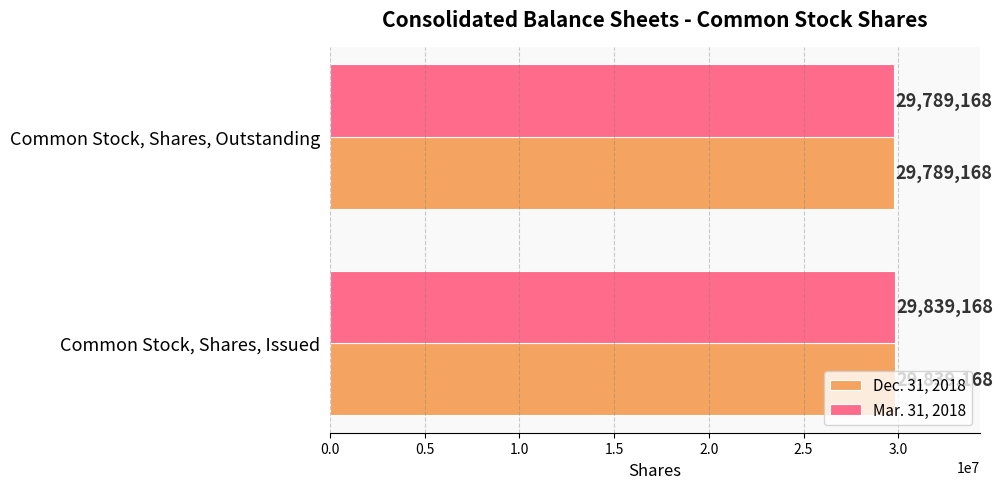

What is the total value across all series at Common Stock, Shares, Issued?

59678336